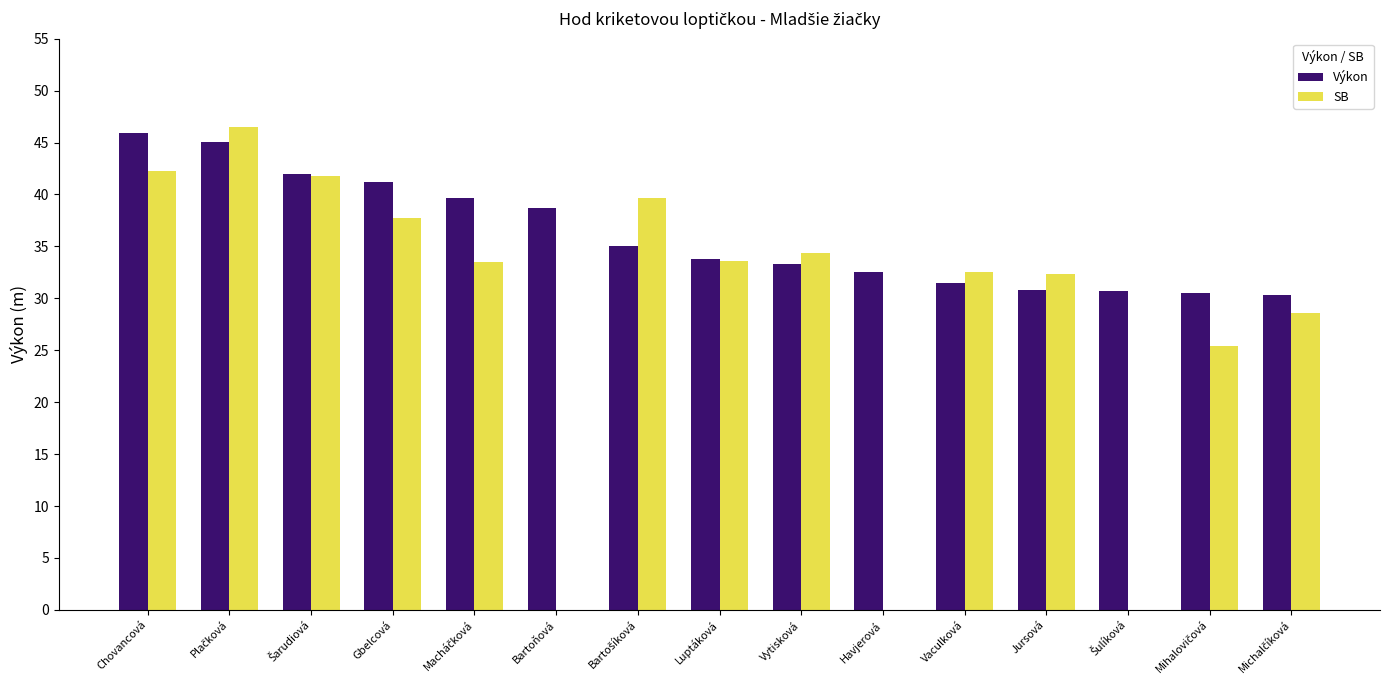

Which series has the largest range (max minus min)?

SB